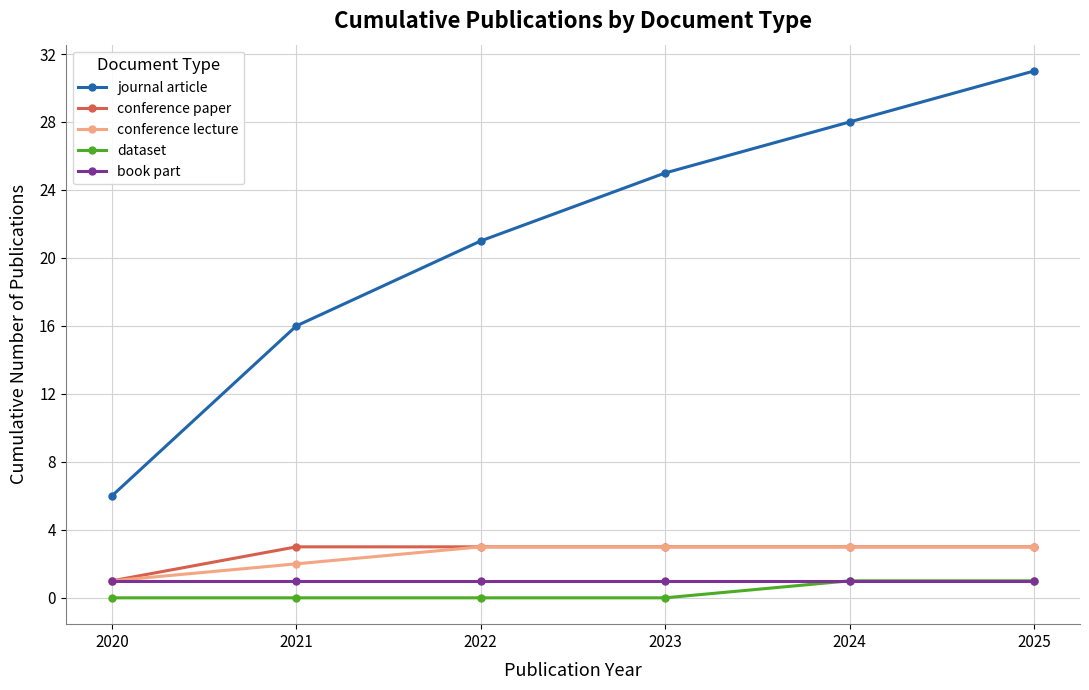

How many categories are shown in the chart?

6